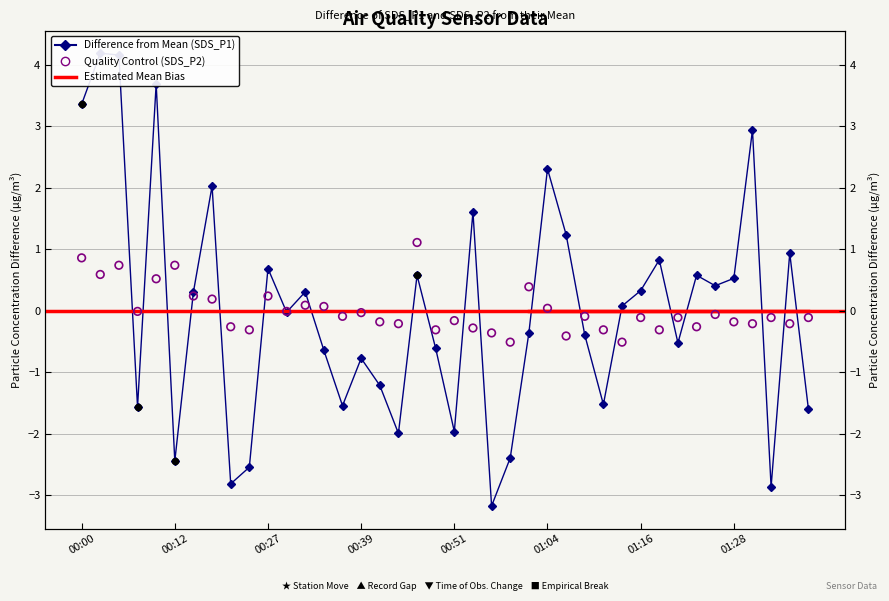

At which category is the sum across all series the highest?

00:05